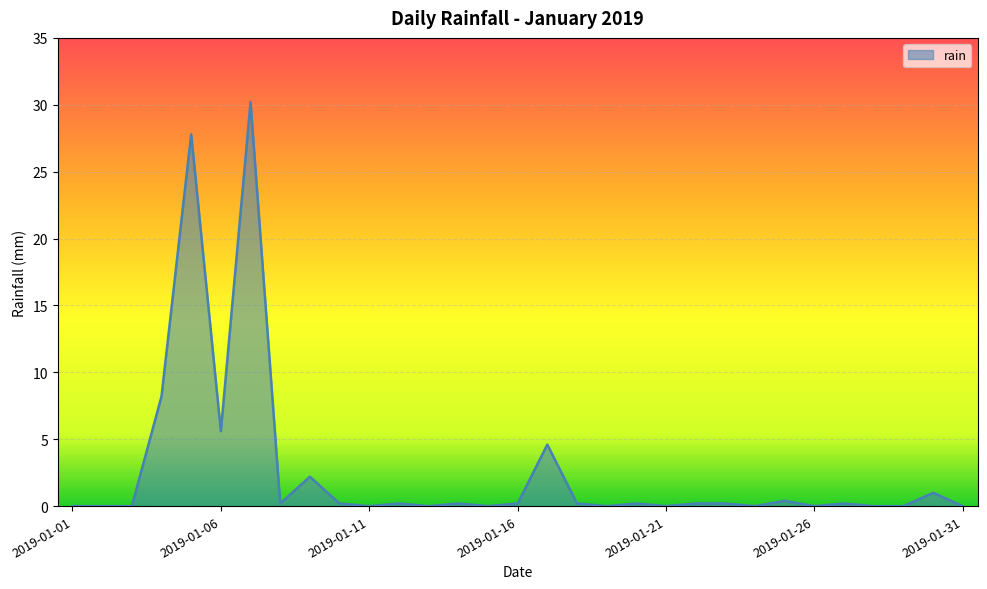

What is the difference between the maximum and minimum values?

30.2